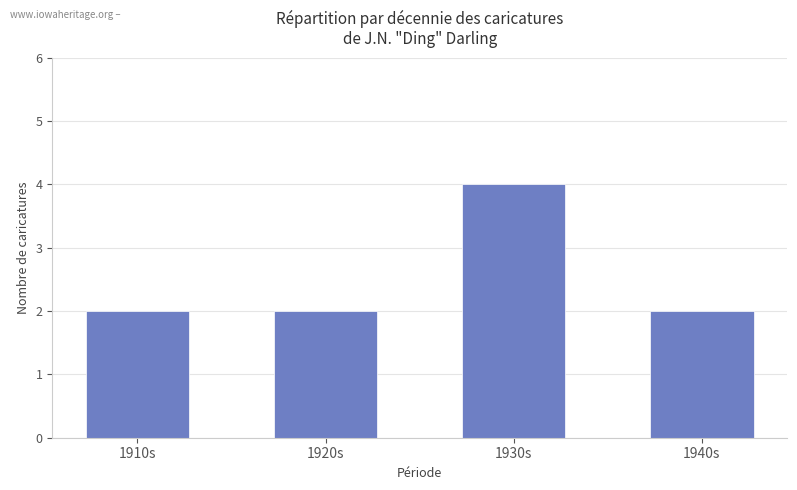

The value at 1940s is 2. True or false?

True